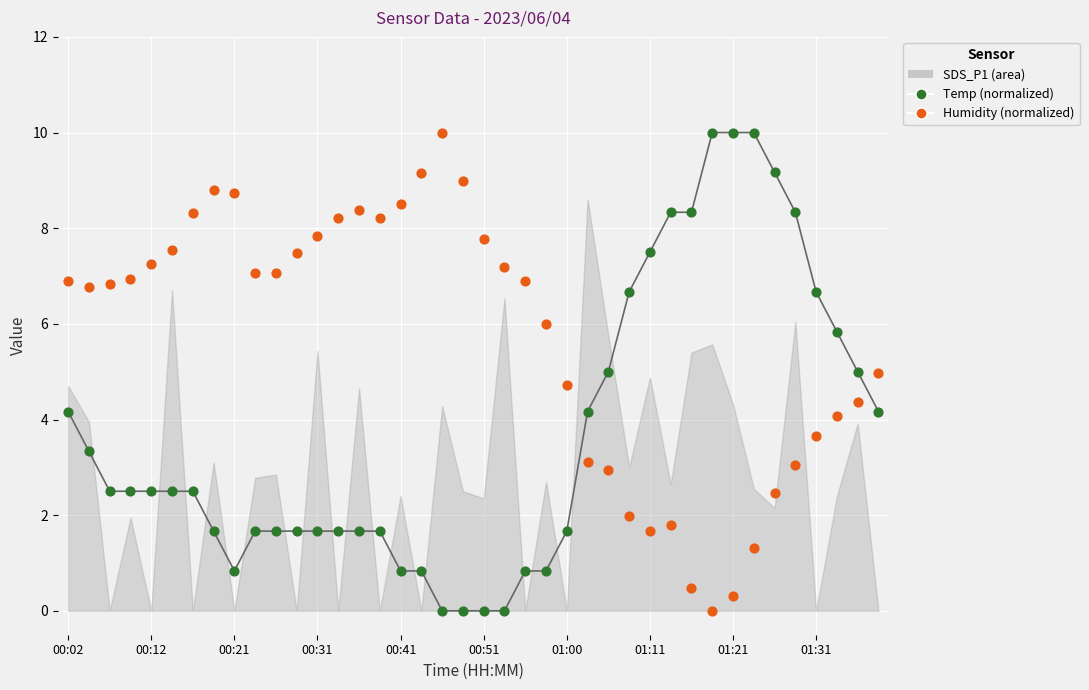

Across all data points, what is the range of Y values (max minus min)?

10.0